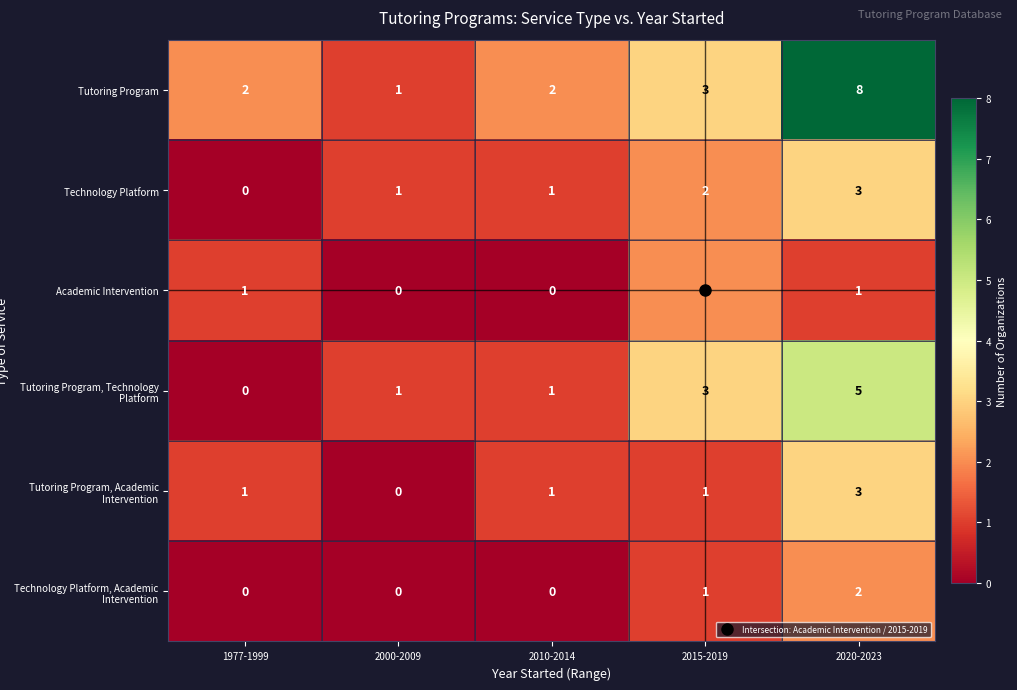

The value of Technology Platform at 2015-2019 is 3. True or false?

False